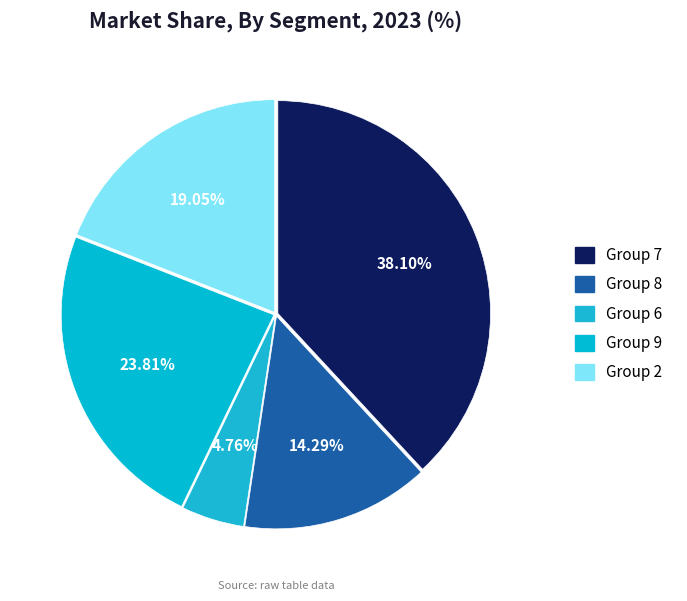

Rank the categories by value from highest to lowest.

7, 9, 2, 8, 6